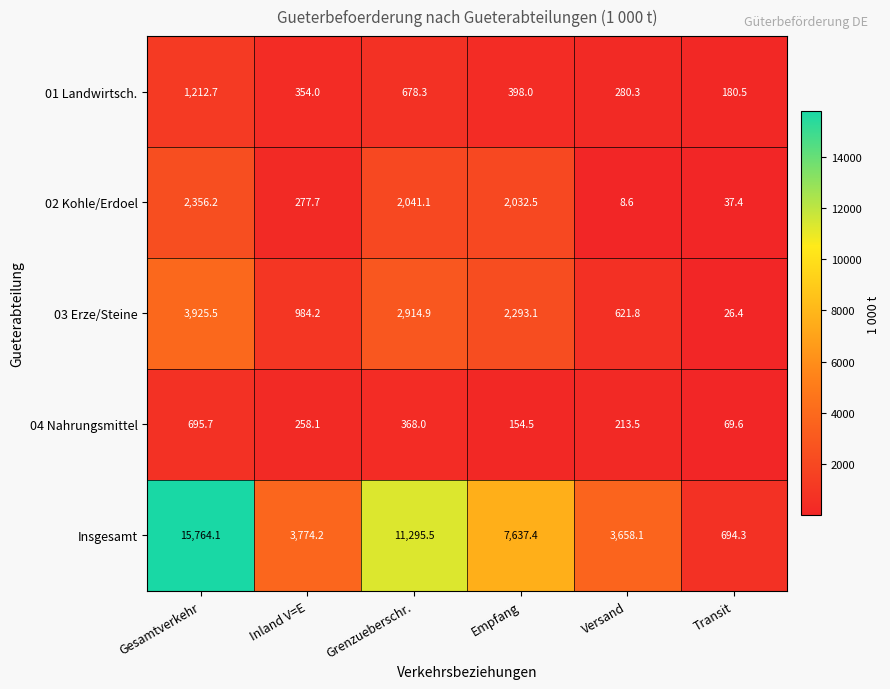

What is the difference between the highest and lowest values at Empfang?

7482.9